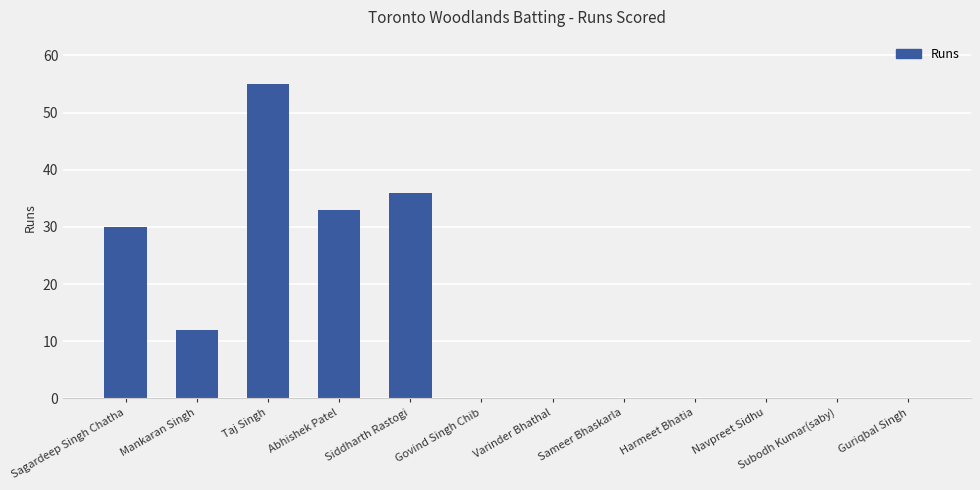

Reading right to left, extract all data points from this chart.

Guriqbal Singh=0	Subodh Kumar(saby)=0	Navpreet Sidhu=0	Harmeet Bhatia=0	Sameer Bhaskarla=0	Varinder Bhathal=0	Govind Singh Chib=0	Siddharth Rastogi=36	Abhishek Patel=33	Taj Singh=55	Mankaran Singh=12	Sagardeep Singh Chatha=30